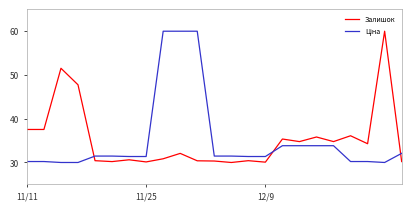

What is the difference between the maximum and minimum values in the Залишок series?

30.0